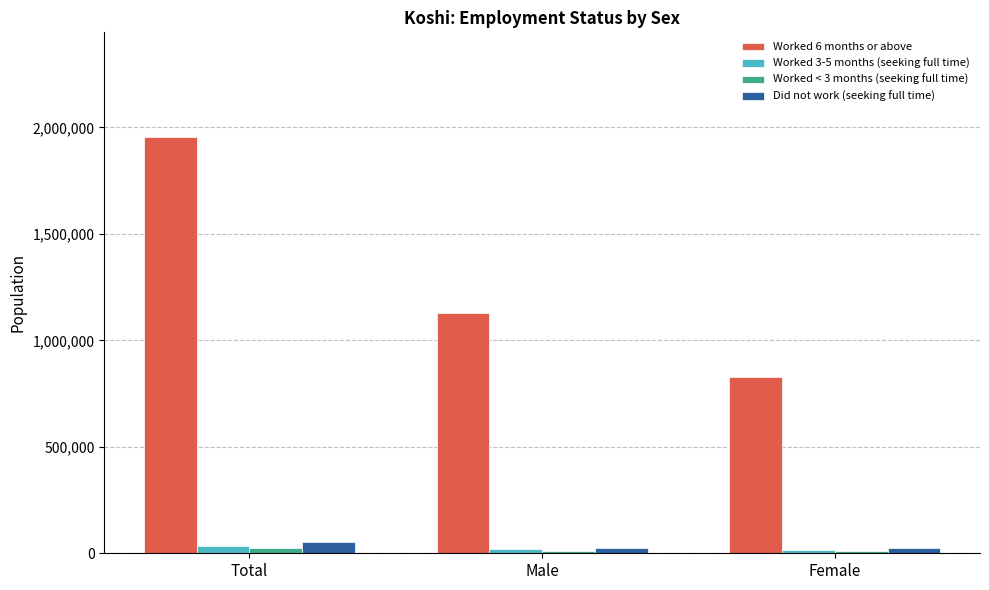

What is the difference between the maximum and minimum values in the Did not work (seeking full time) series?

27127